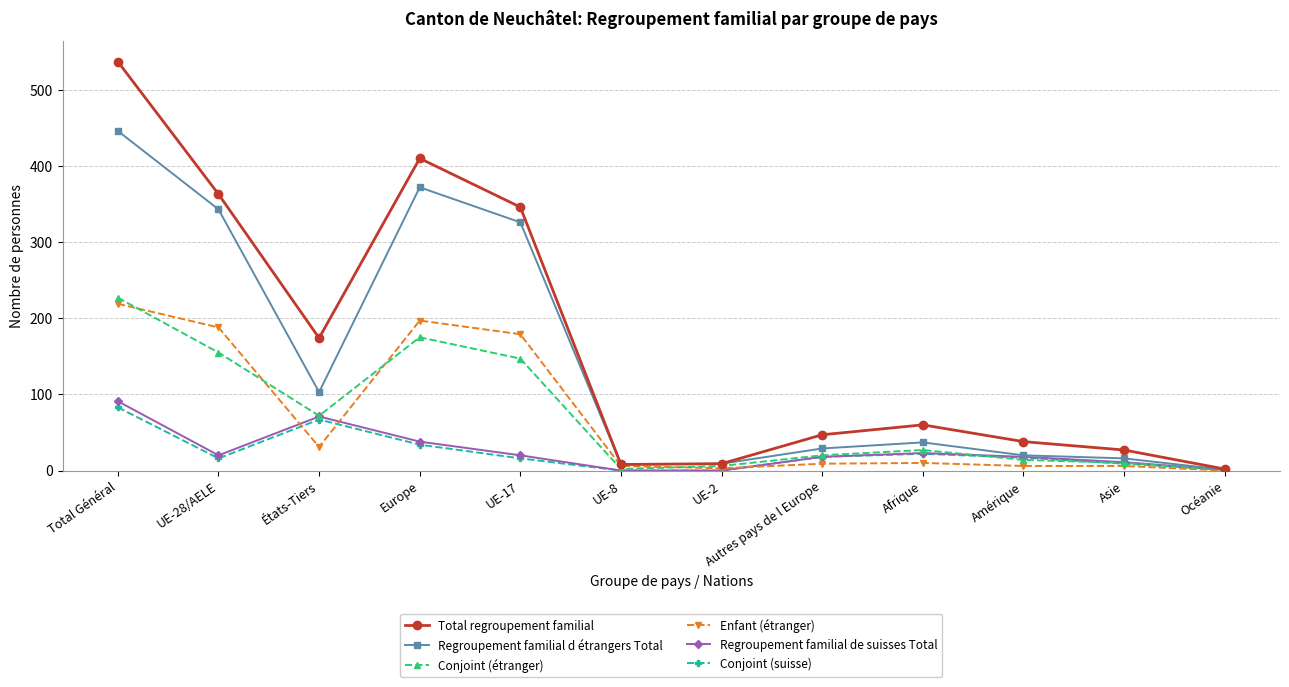

Does the chart display data point markers on the line(s)?

Yes